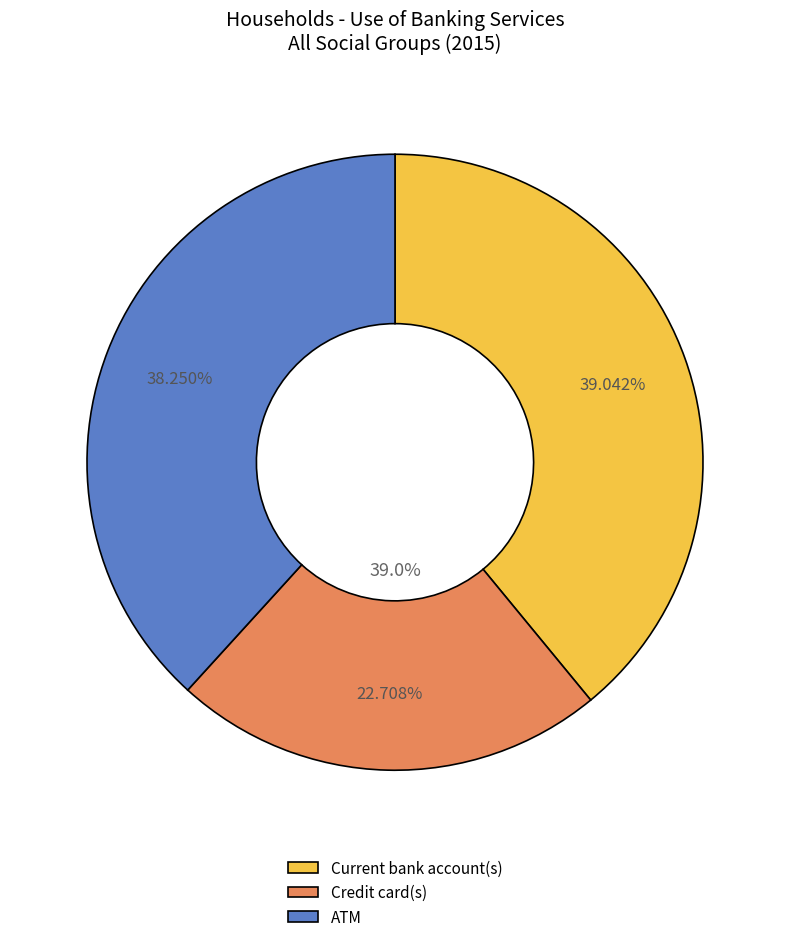

Which slice is the smallest?

Credit card(s)